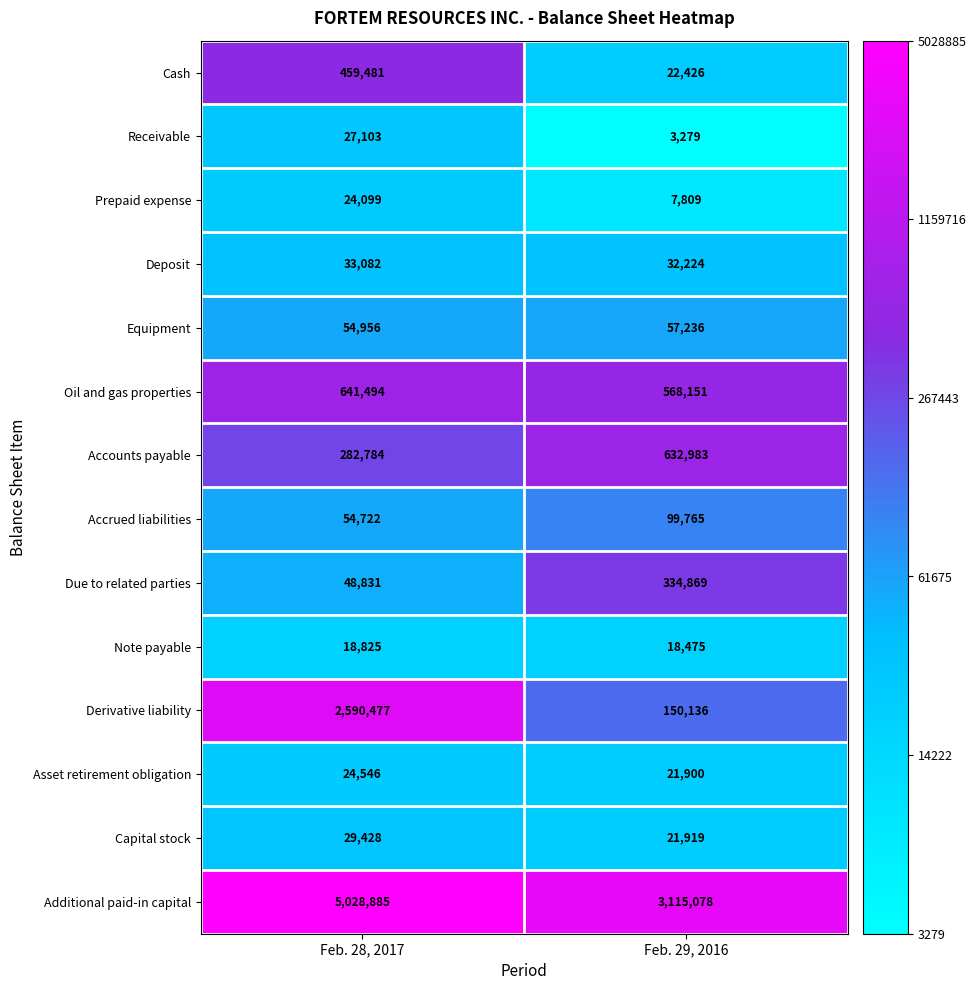

The value of Derivative liability at Feb. 29, 2016 is 150136. True or false?

True